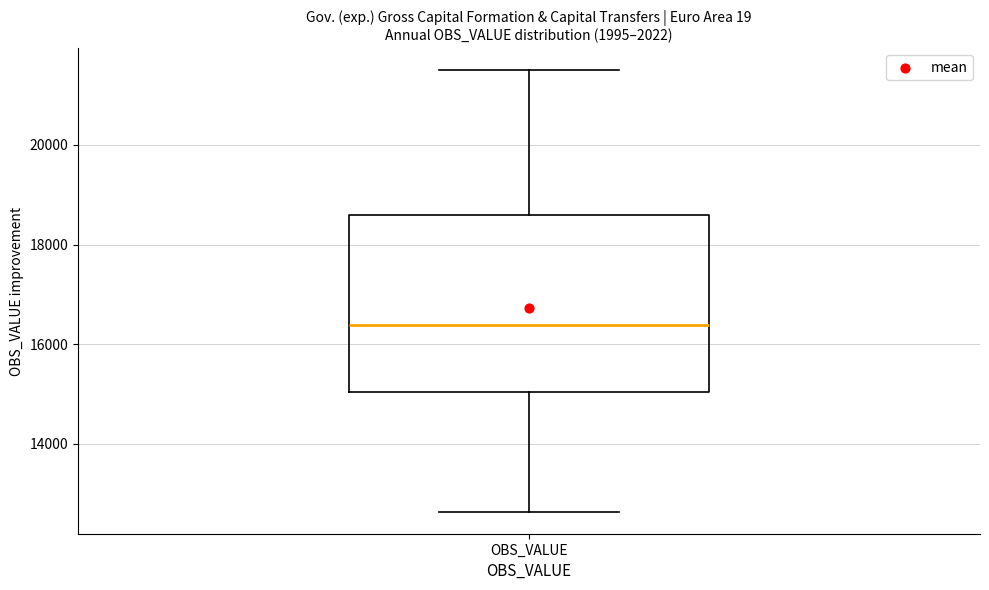

Where does the lower whisker of the box for OBS_VALUE end on the y-axis? The values are not printed on the chart, so give them approximately, as read against the axis.

12600